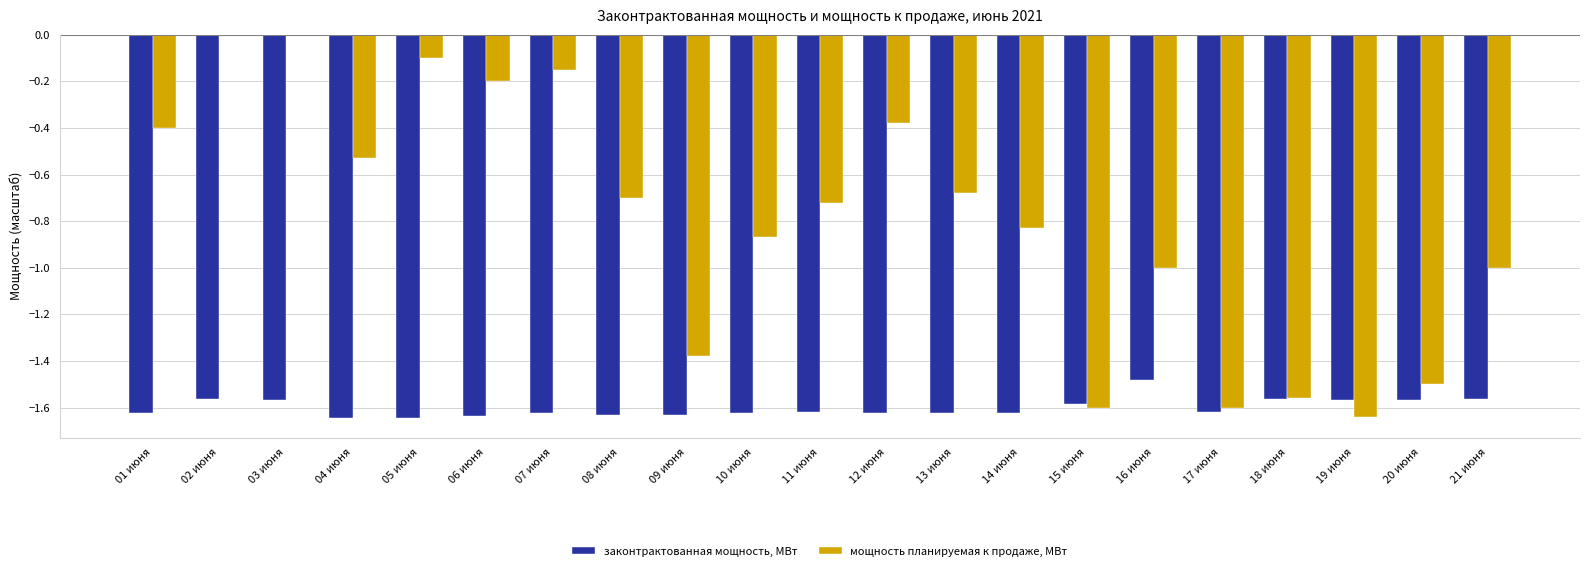

What is the highest value of the законтрактованная мощность, МВт series?

-1.5